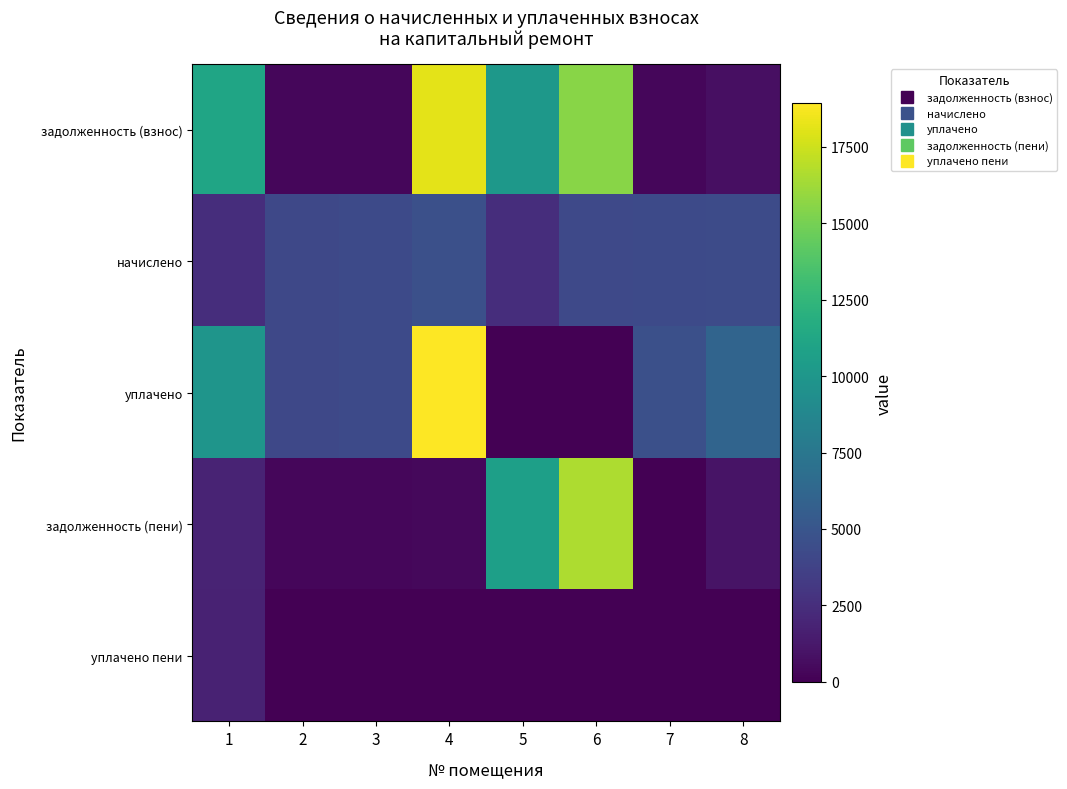

List the series in order of their peak value, highest first.

уплачено, задолженность (взнос), задолженность (пени), начислено, уплачено пени